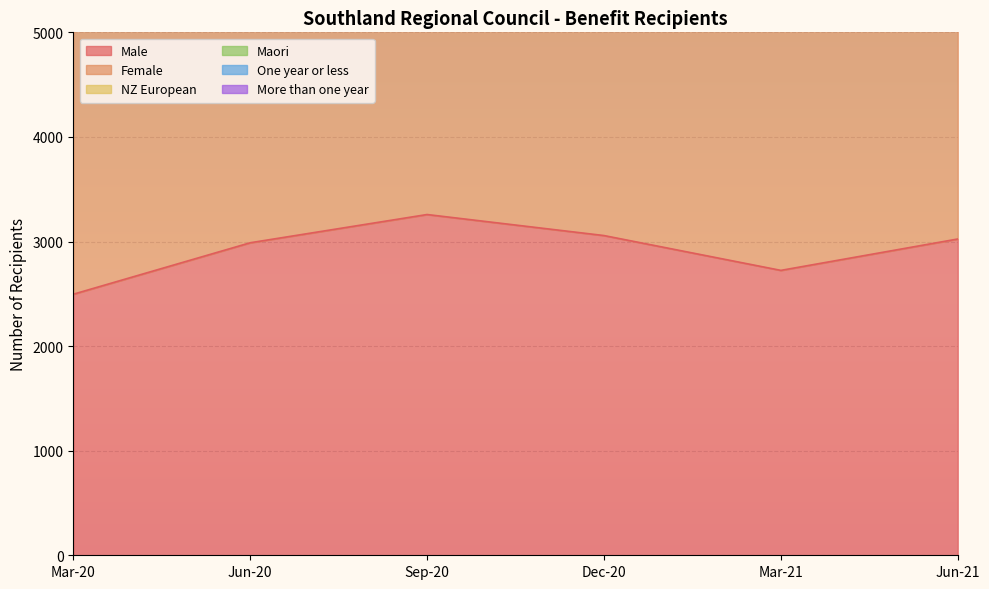

At which category does Male reach its first local valley?

Mar-21